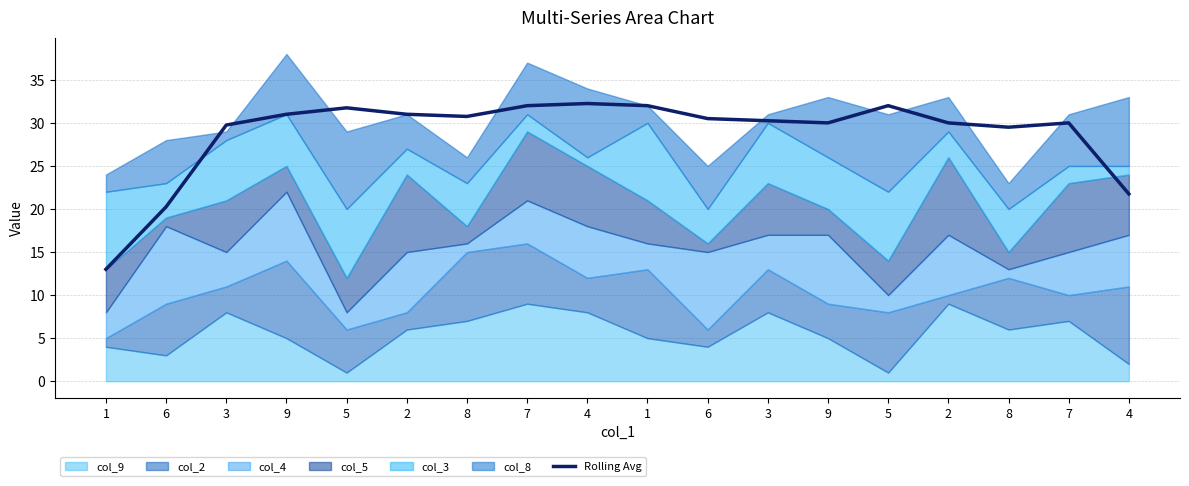

What is the difference between the maximum and minimum values?

19.2